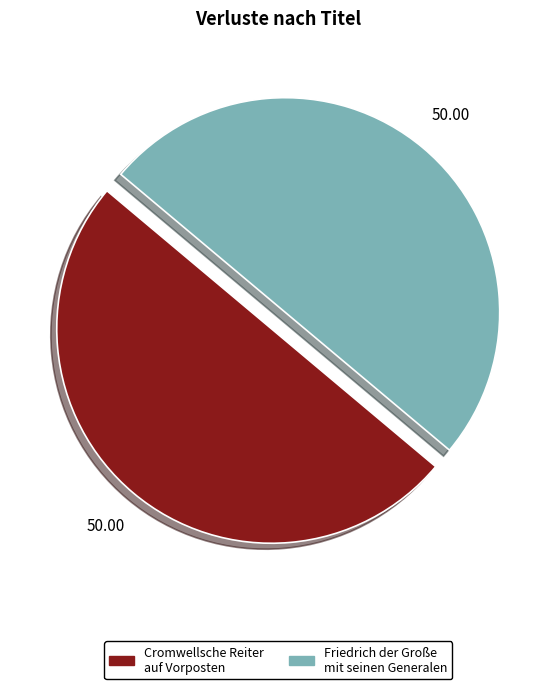

Approximately how many times larger is the value at Friedrich der Große mit seinen Generalen compared to Cromwellsche Reiter auf Vorposten?

1.0